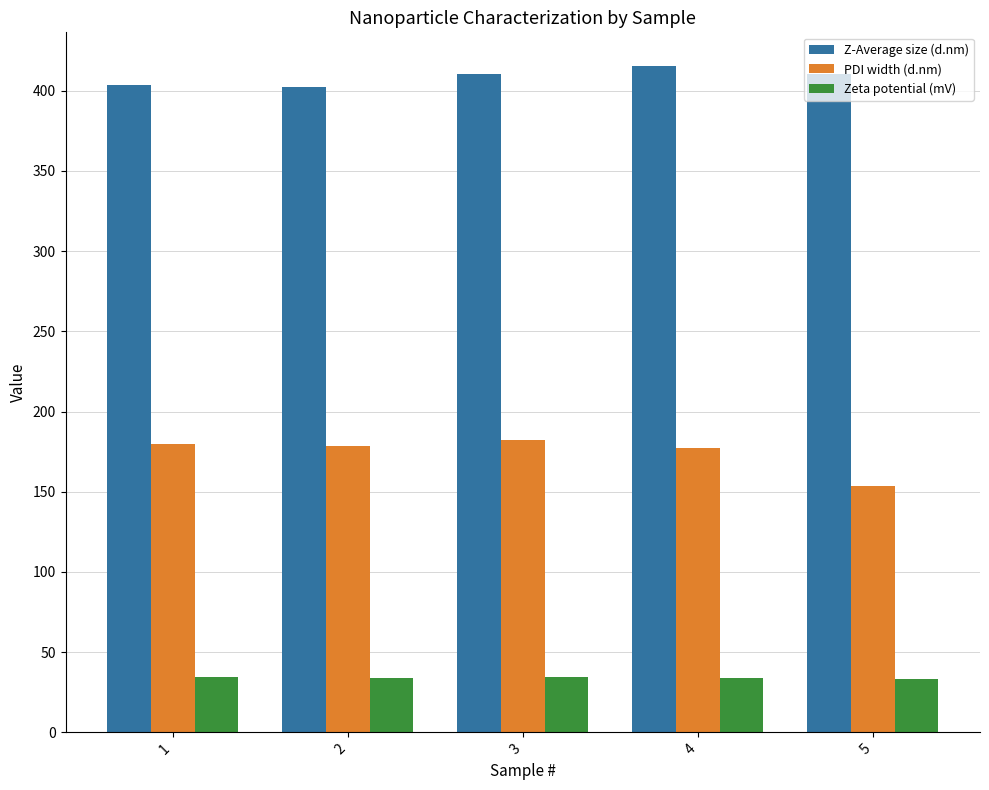

How many series are shown in this chart?

3